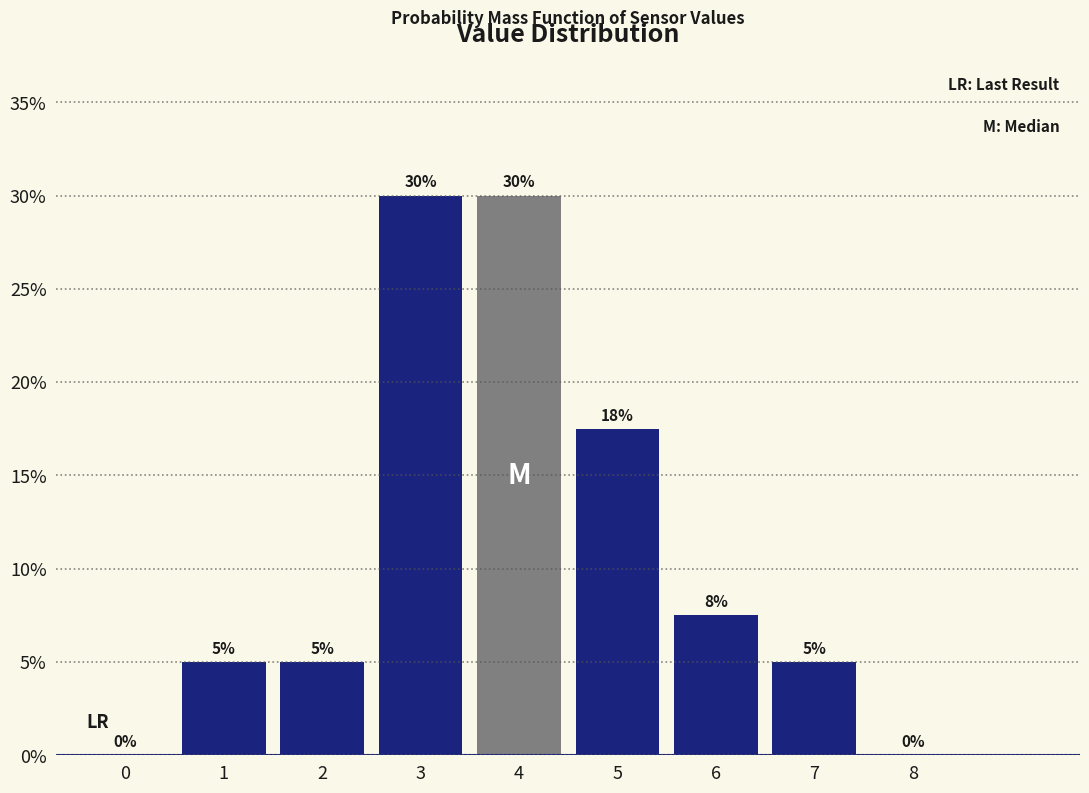

The value at 4 is 30.0. True or false?

True